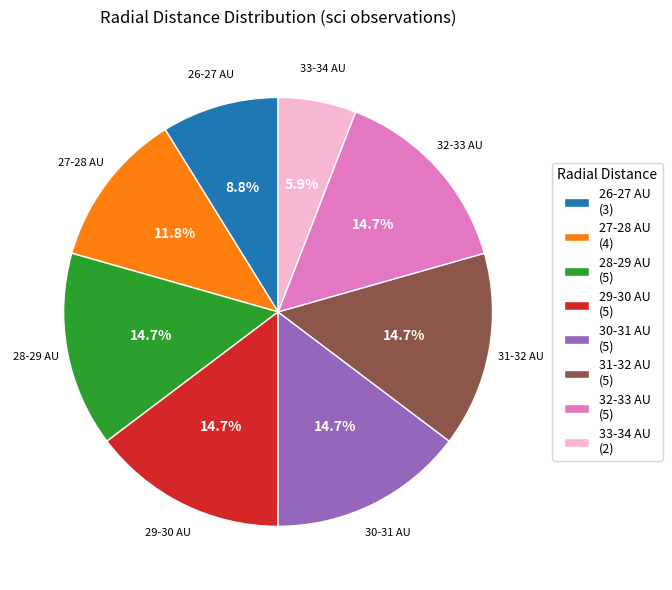

Is there any slice that represents more than half of the pie?

No